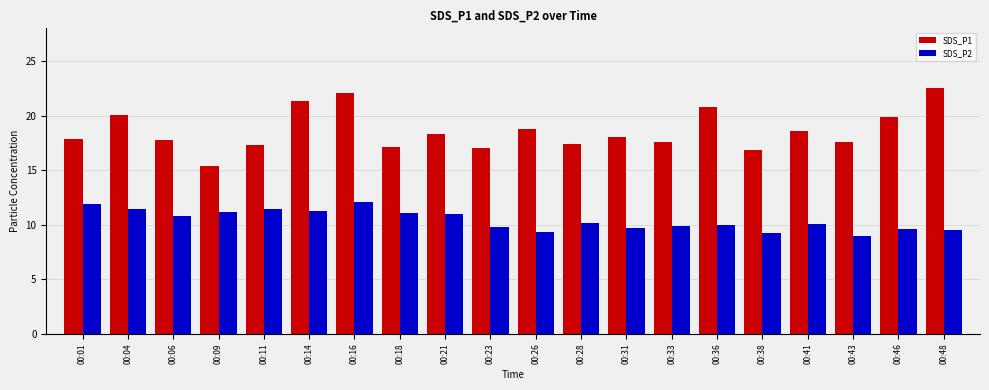

Which series has the largest total across all categories?

SDS_P1